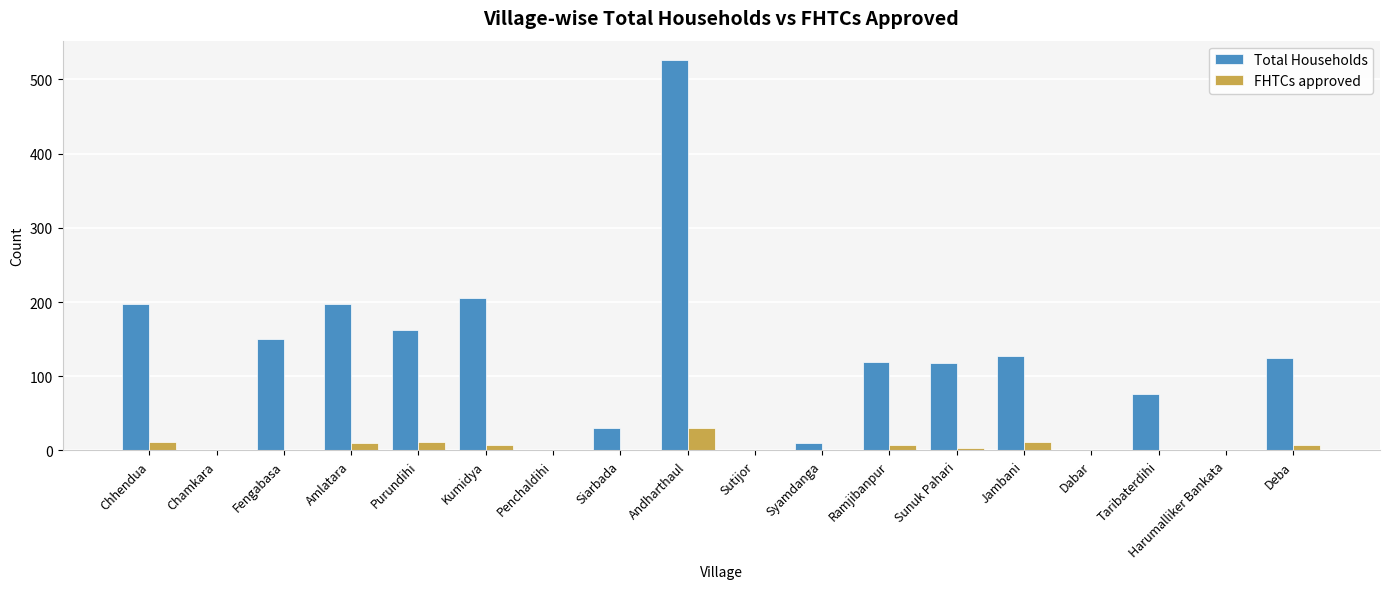

Are the bars grouped side by side (vs. stacked)?

Yes